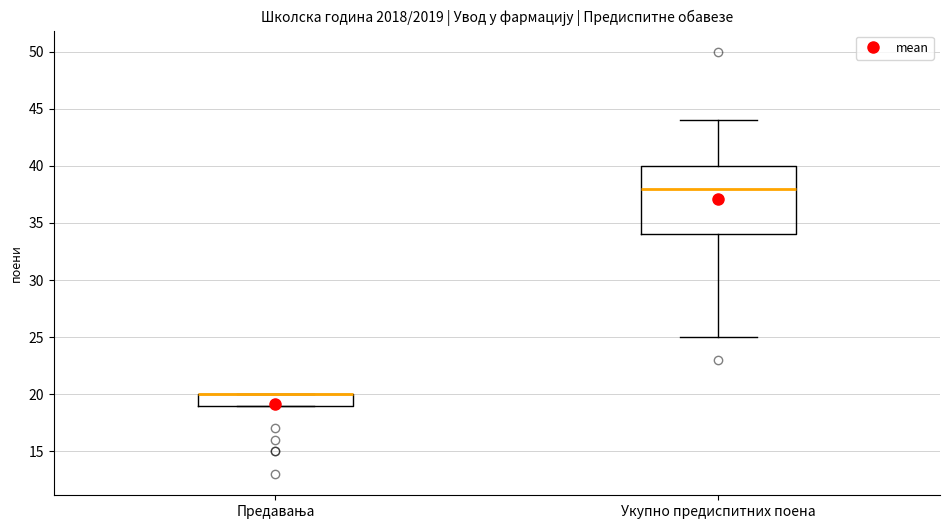

Where is the upper edge of the box for Предавања on the y-axis? The values are not printed on the chart, so give them approximately, as read against the axis.

20